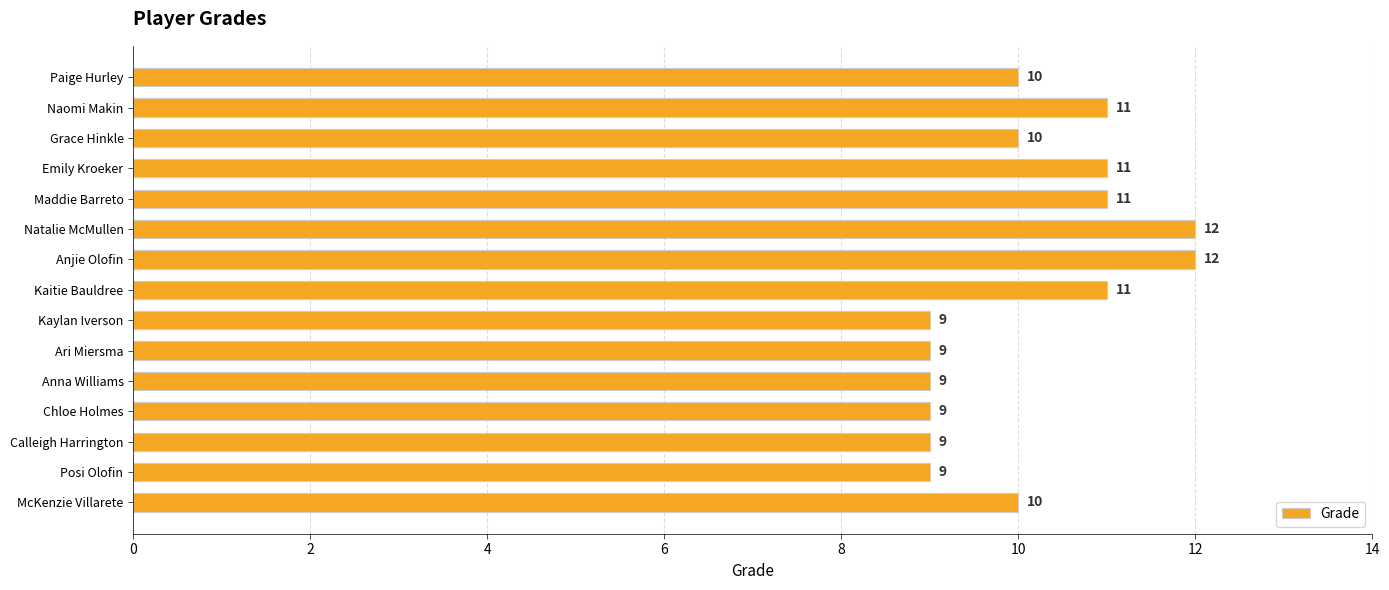

What is the minimum value shown in the chart?

9